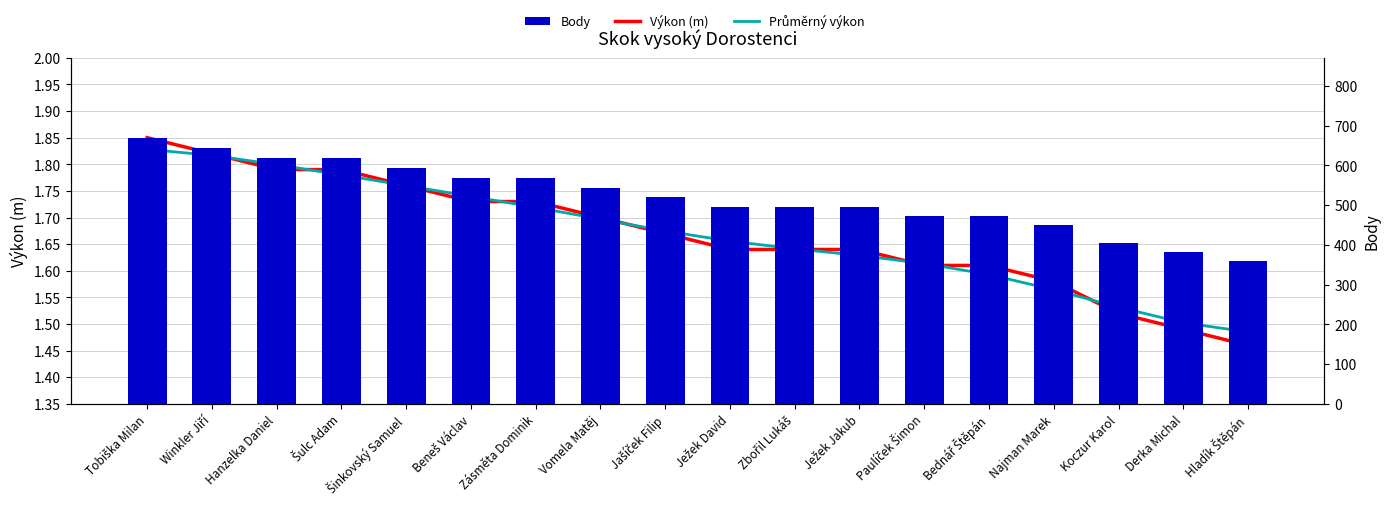

Count the number of data series in this chart.

3